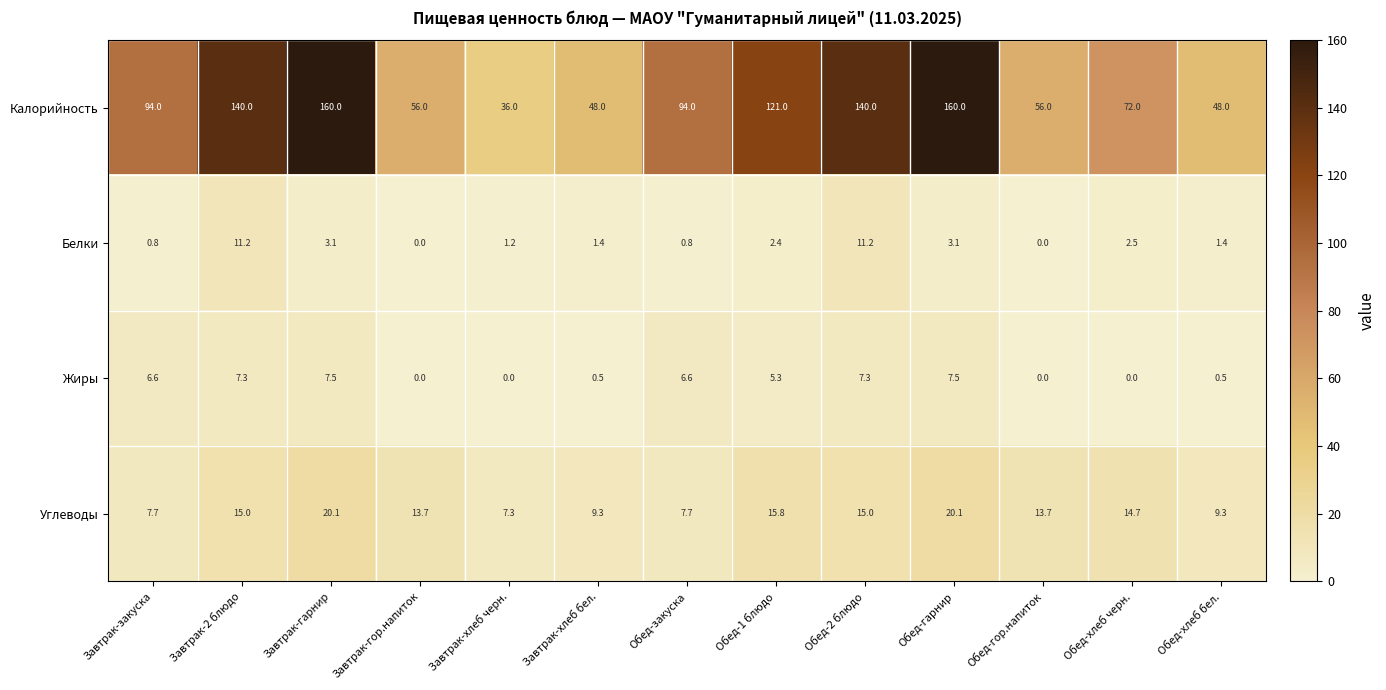

At how many categories does at least one series exceed 31?

13